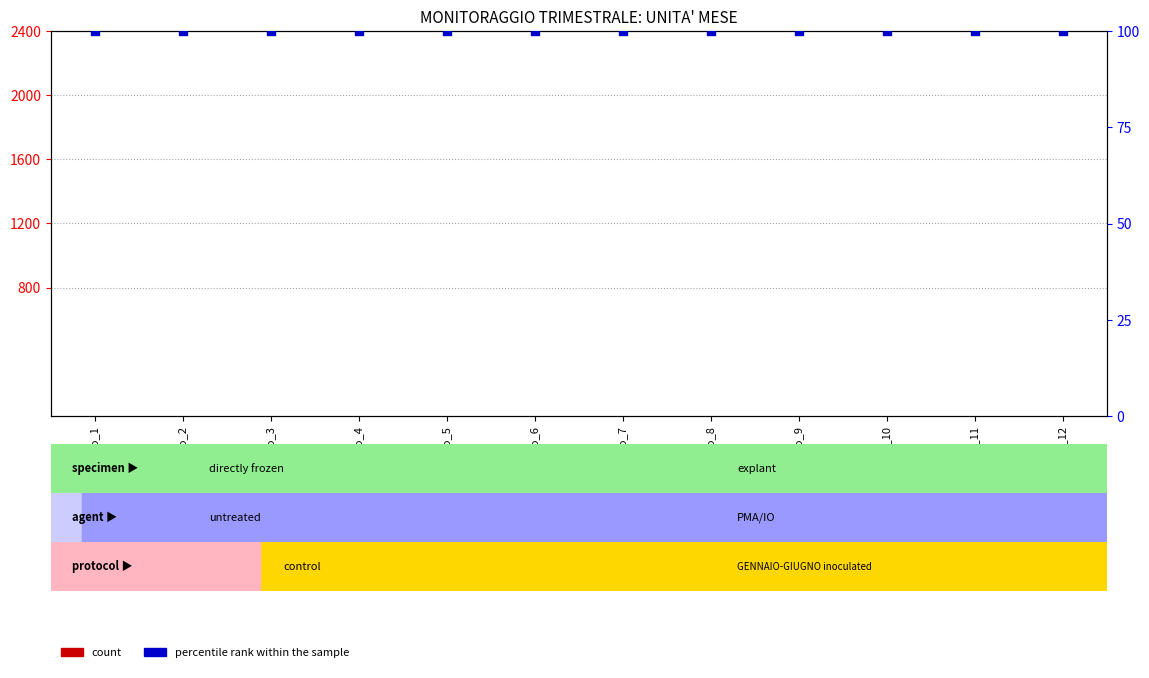

Is the value of count at Contratto_7 greater than the value of percentile rank within the sample at Contratto_7?

No